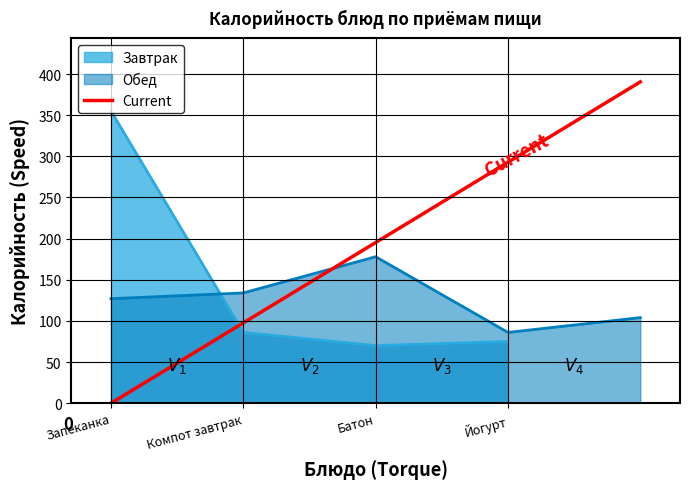

True or false: the data has more than 1 interior local peaks.

False